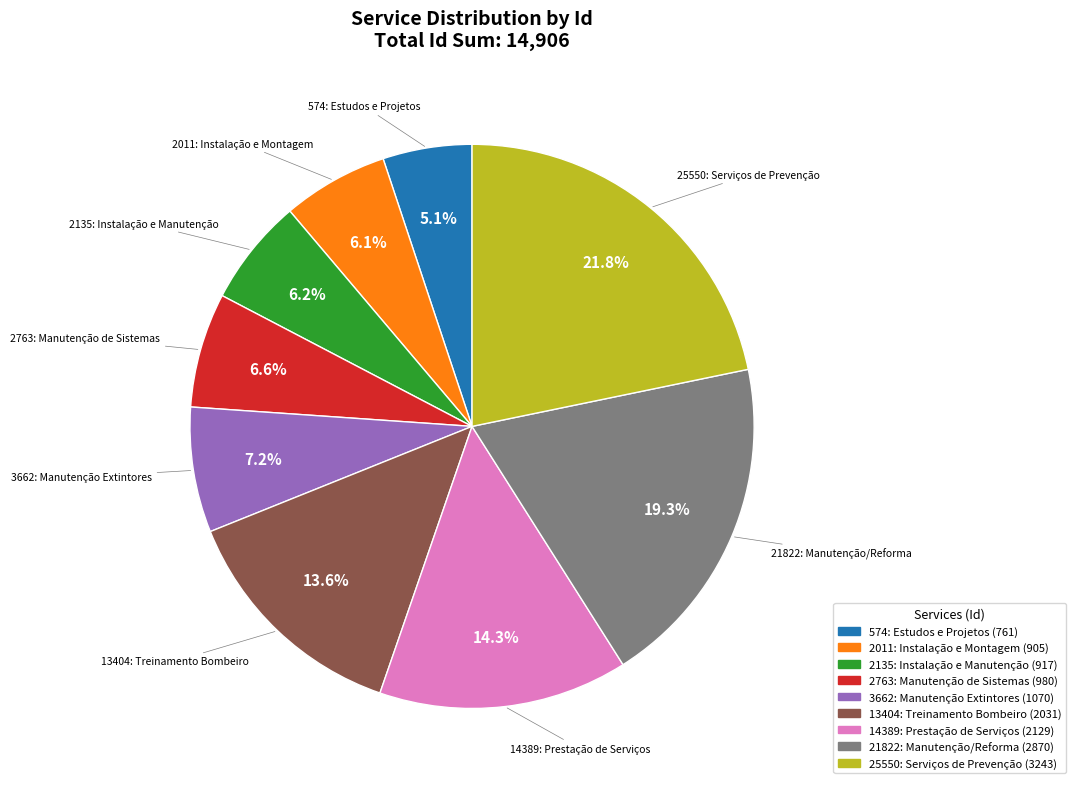

What is the largest slice in the pie chart?

25550: Serviços de Prevenção